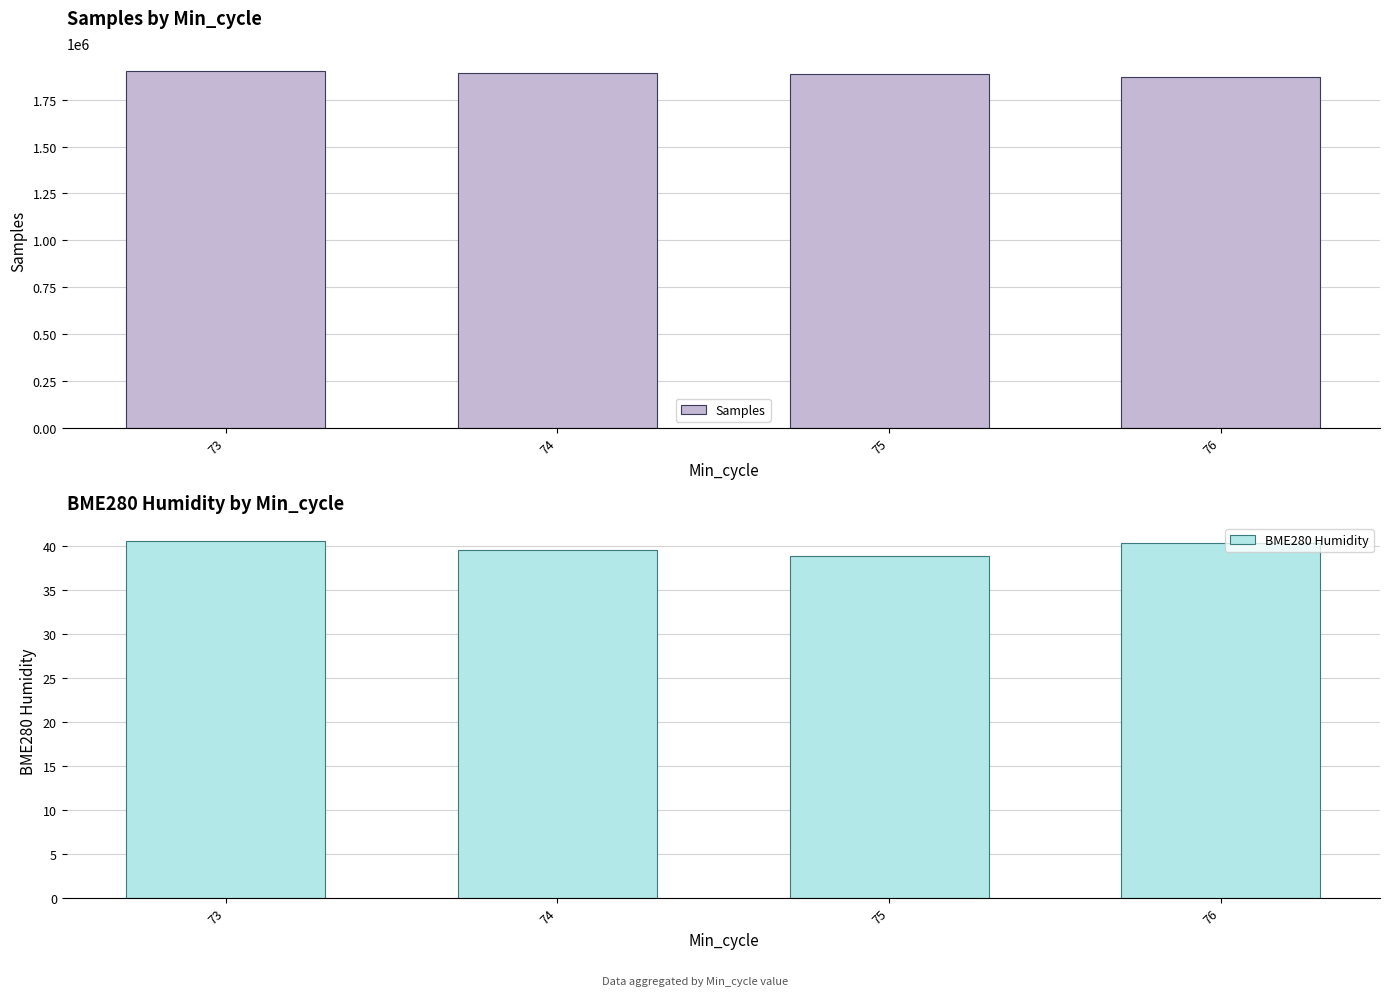

What are all the series names shown in the legend?

Samples, BME280 Humidity